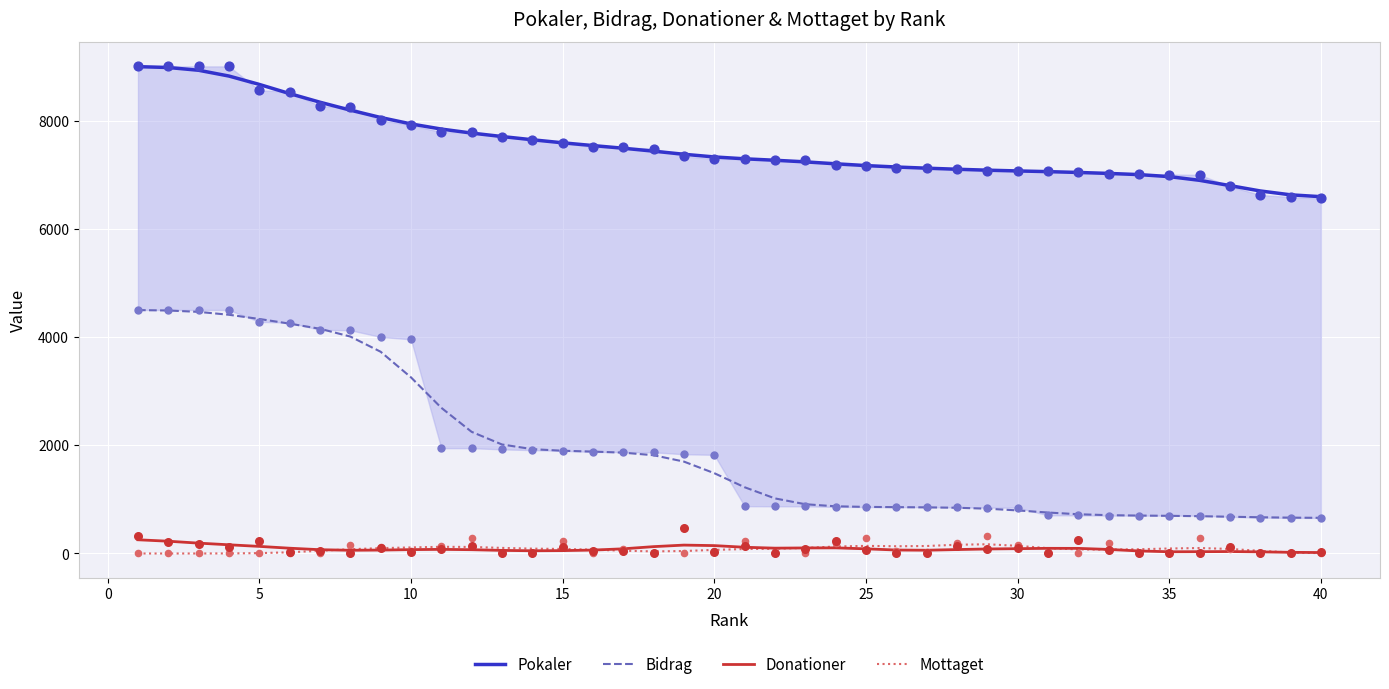

Which series has the widest spread of Y values?

Bidrag